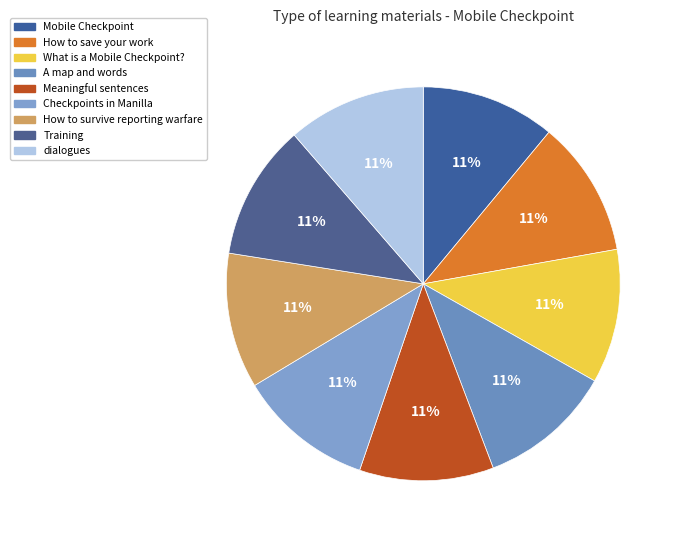

The What is a Mobile Checkpoint? slice represents 11% of the pie. True or false?

True